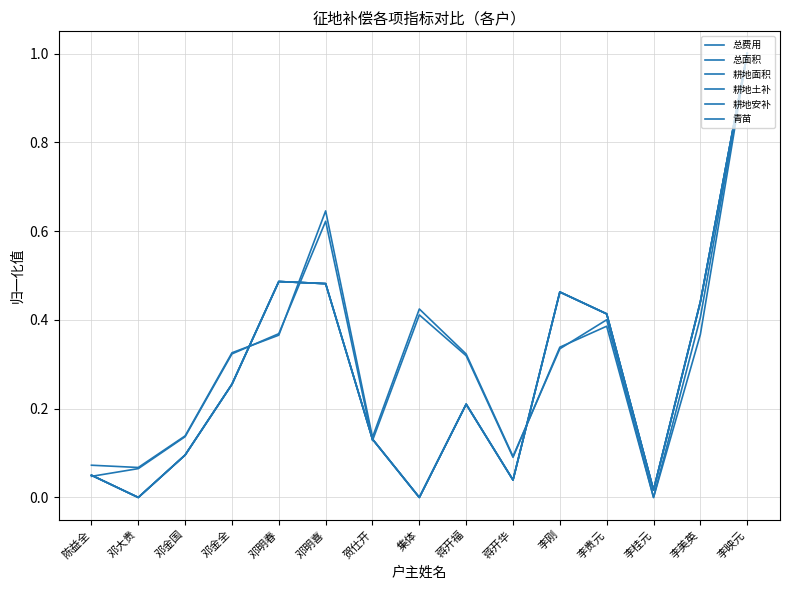

Between 邓金全 and 李桂元, which series saw the biggest shift?

总面积